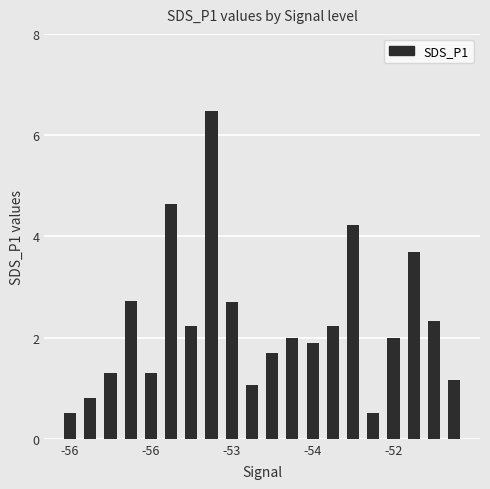

How many bars are there in total?

20